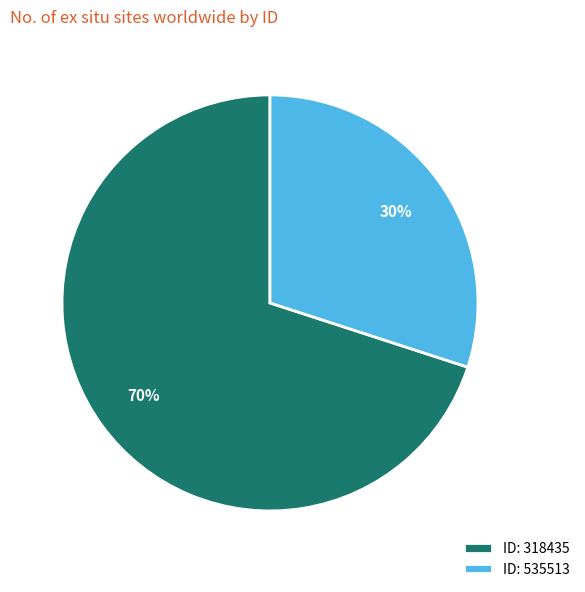

What is the ratio of the value at ID: 535513 to the value at ID: 318435?

0.4